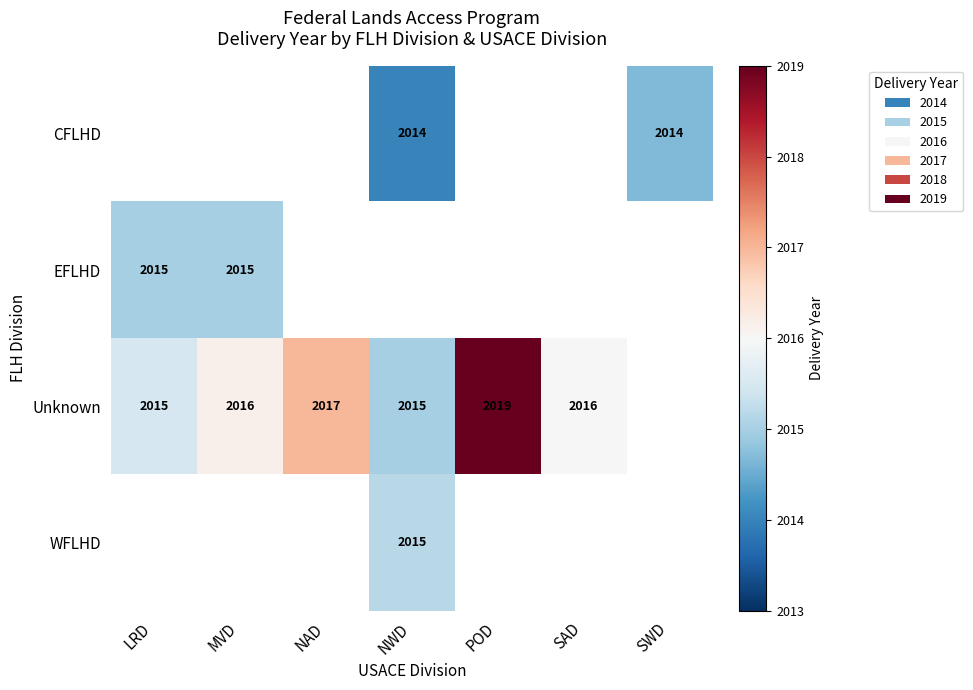

At which category is the sum across all series the highest?

NWD